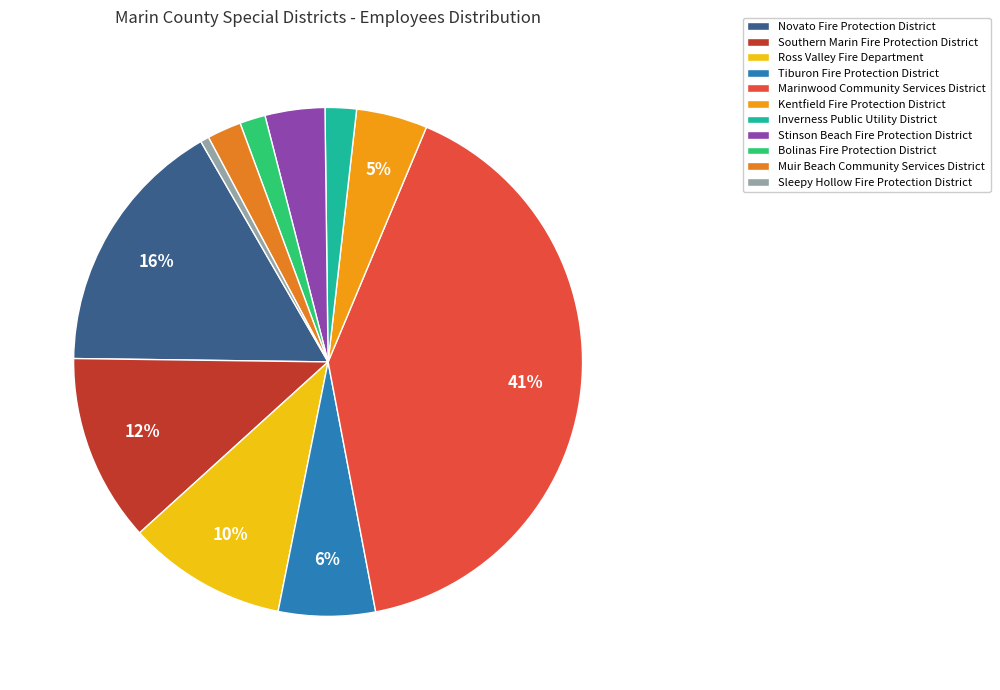

To the nearest percent, what percentage of the pie is Marinwood Community Services District?

41%